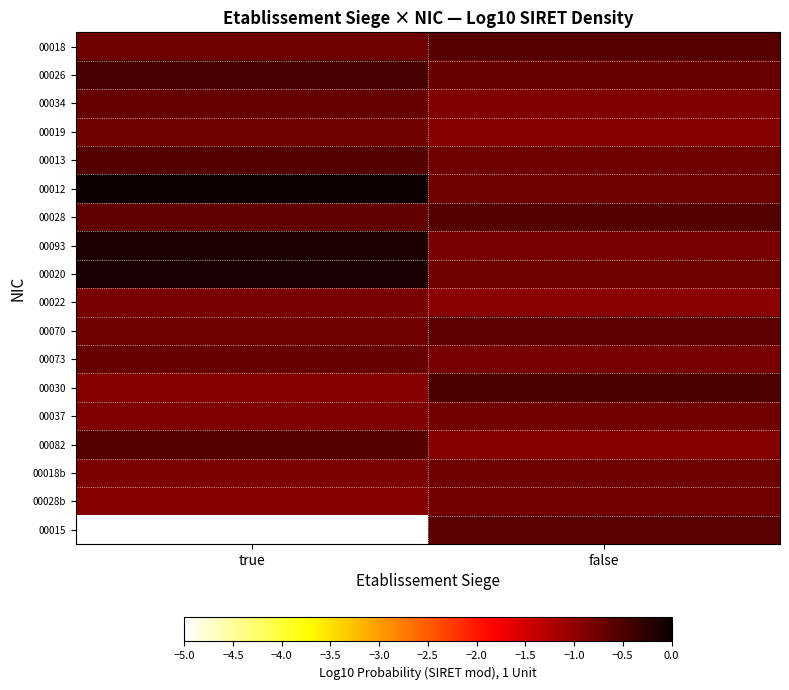

What is the difference between the highest and lowest values at true?

0.9